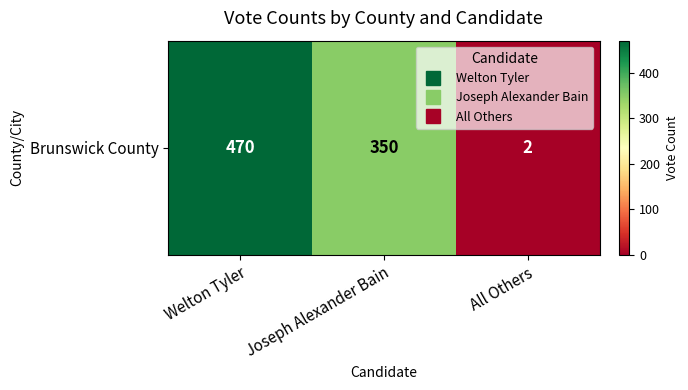

What is the difference between the maximum and second lowest values?

120